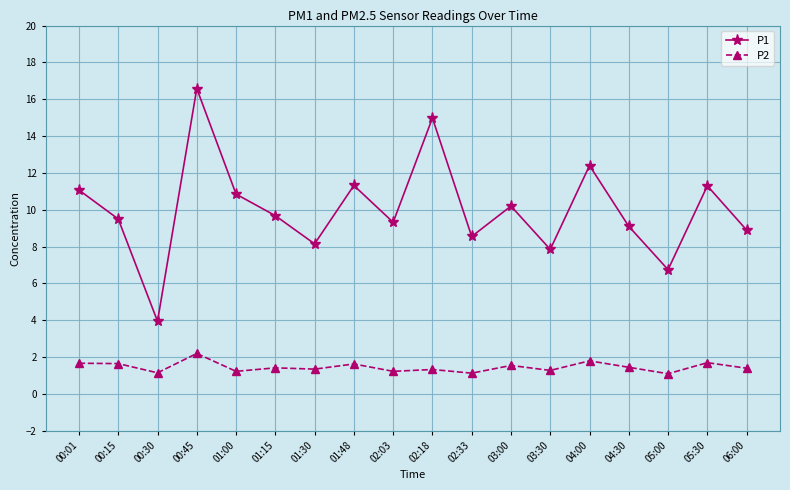

What is the difference between the highest and lowest values at 02:03?

8.1